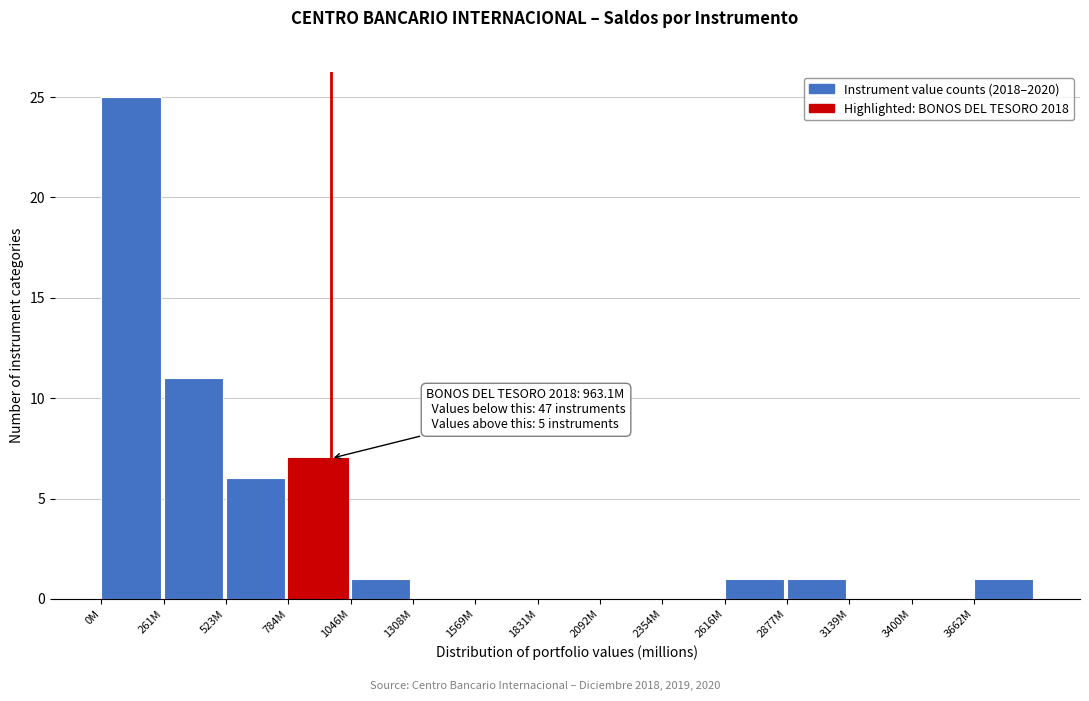

Reading left to right, list all the values displayed in this chart.

0M=25	261M=11	523M=6	784M=7	1046M=1	1308M=0	1569M=0	1831M=0	2092M=0	2354M=0	2616M=1	2877M=1	3139M=0	3400M=0	3662M=1